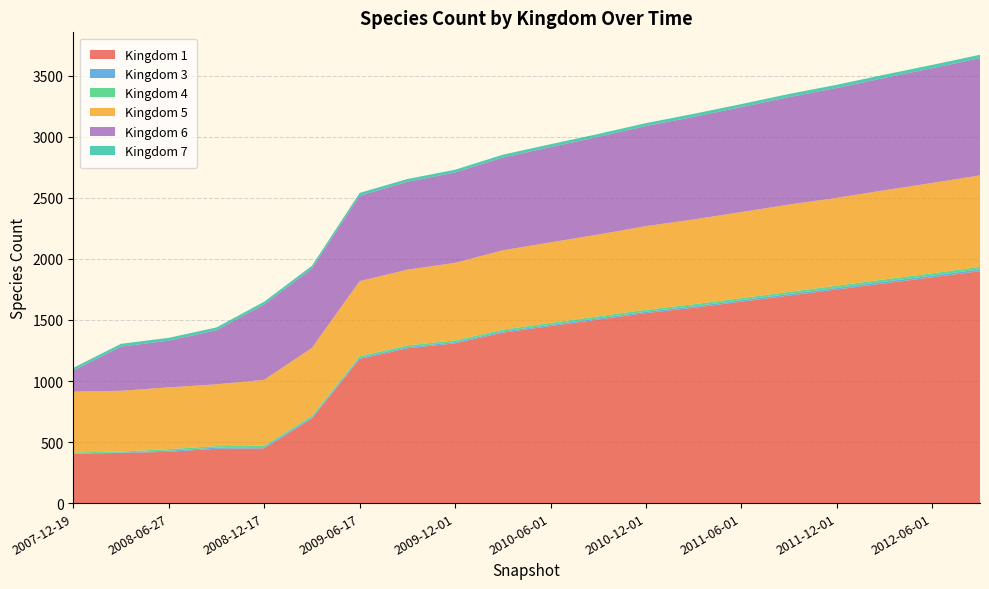

Reading right to left, extract all data points from this chart.

1: 1900	1850	1800	1750	1700	1650	1600	1557	1503	1450	1396	1309	1268	1181	693	448	445	420	411	404
3: 15	14	14	13	13	12	12	11	11	11	10	10	10	10	10	10	10	10	3	3
4: 20	19	19	18	18	17	17	16	16	15	15	14	14	13	12	12	12	12	8	8
5: 750	740	730	720	715	705	695	685	670	660	650	635	620	614	556	540	506	506	498	498
6: 960	940	920	900	880	860	840	820	800	780	760	740	720	700	650	617	443	383	362	172
7: 28	27	27	26	26	25	25	24	24	24	23	23	23	23	23	23	23	23	23	23